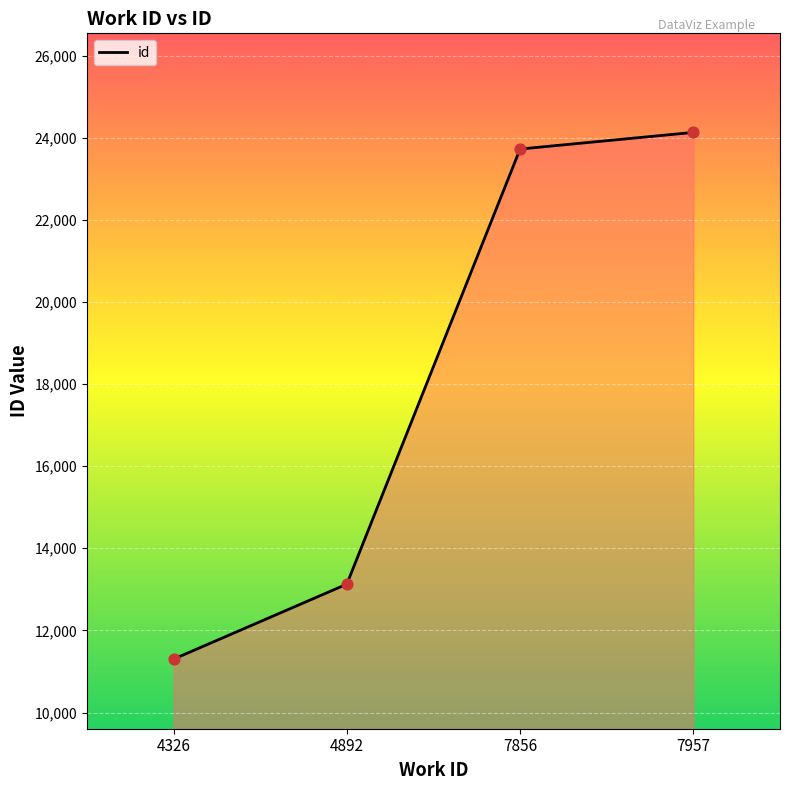

Which has a higher value, 4326 or 7856?

7856